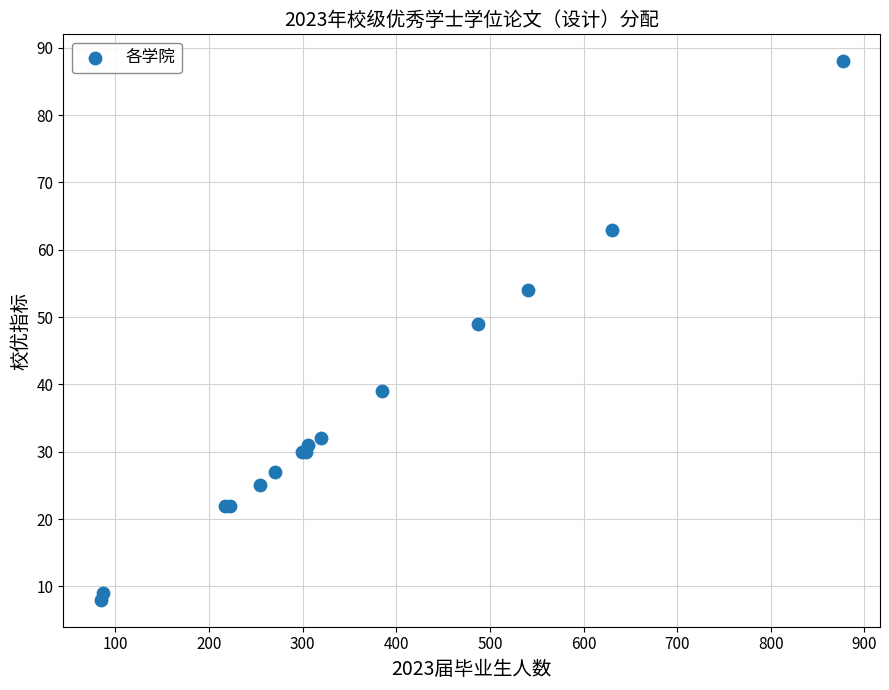

What Y value in the scatter plot is closest to 48?

49